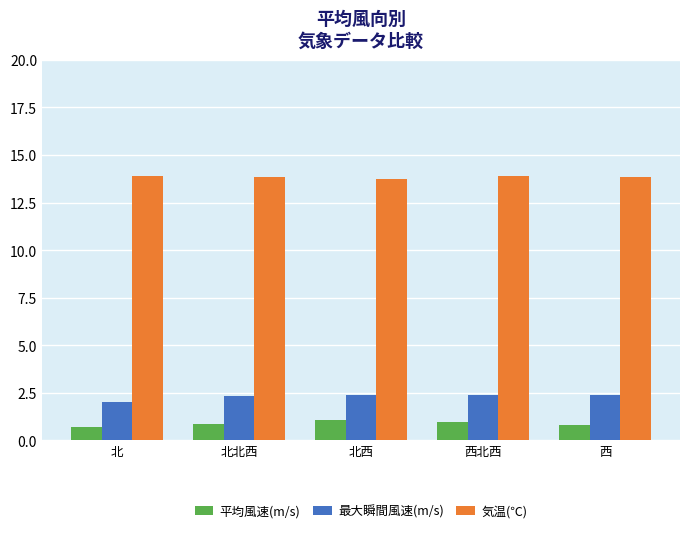

The 気温(℃) series shows 13.8 at 西. True or false?

True